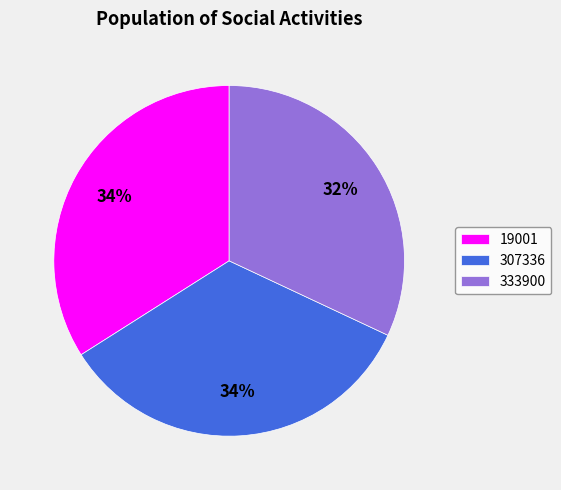

Does 333900 account for over 50% of the chart?

No